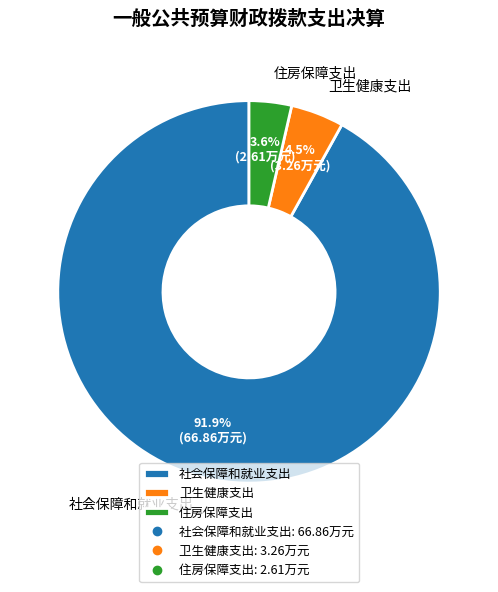

Is it true that 社会保障和就业支出 is 92% of the pie?

True